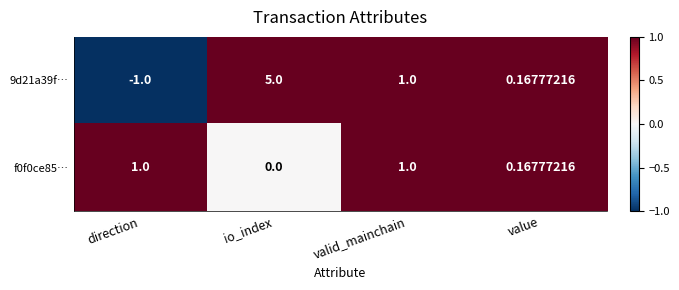

At which label is f0f0ce85… closest to 0?

io_index